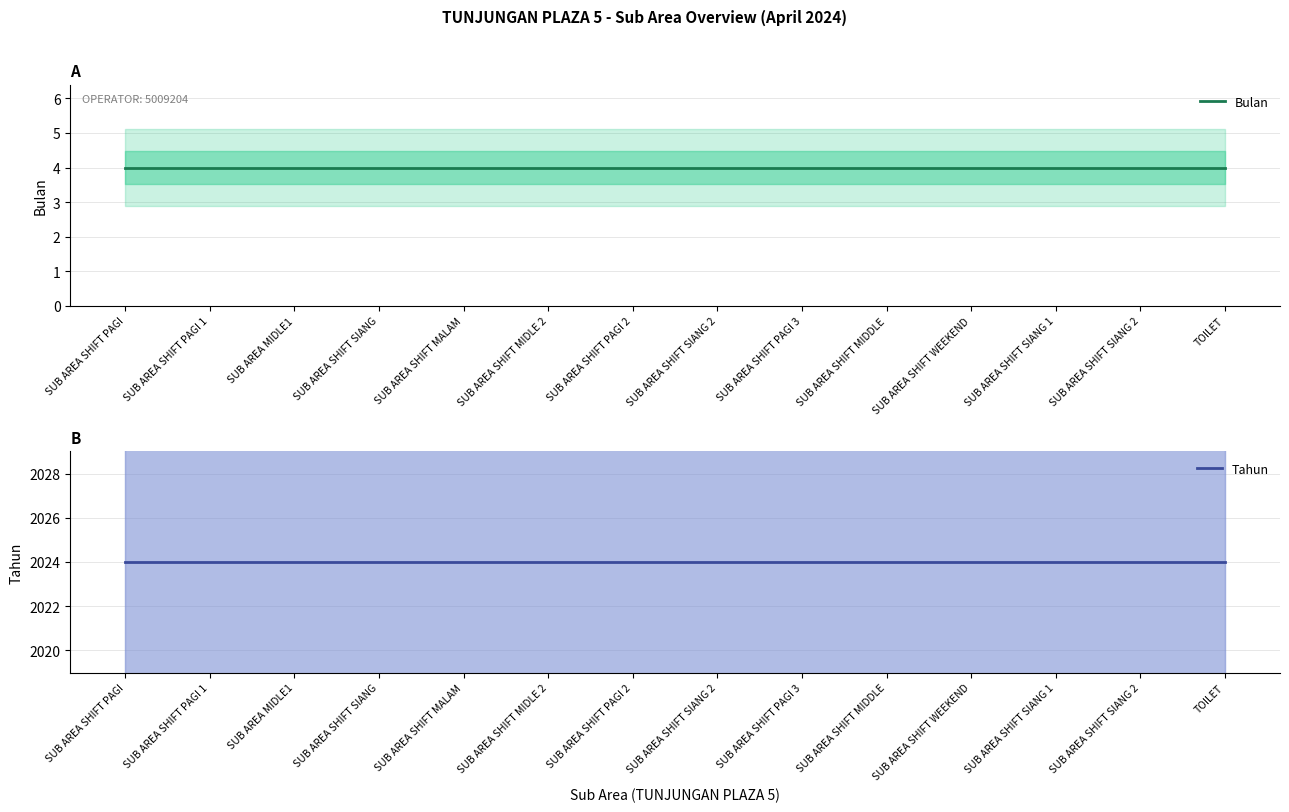

Reading right to left, list all the values displayed in this chart.

Bulan: TOILET=4	SUB AREA SHIFT SIANG 2=4	SUB AREA SHIFT SIANG 1=4	SUB AREA SHIFT WEEKEND=4	SUB AREA SHIFT MIDDLE=4	SUB AREA SHIFT PAGI 3=4	SUB AREA SHIFT SIANG 2=4	SUB AREA SHIFT PAGI 2=4	SUB AREA SHIFT MIDLE 2=4	SUB AREA SHIFT MALAM=4	SUB AREA SHIFT SIANG=4	SUB AREA MIDLE1=4	SUB AREA SHIFT PAGI 1=4	SUB AREA SHIFT PAGI=4
Tahun: TOILET=2024	SUB AREA SHIFT SIANG 2=2024	SUB AREA SHIFT SIANG 1=2024	SUB AREA SHIFT WEEKEND=2024	SUB AREA SHIFT MIDDLE=2024	SUB AREA SHIFT PAGI 3=2024	SUB AREA SHIFT SIANG 2=2024	SUB AREA SHIFT PAGI 2=2024	SUB AREA SHIFT MIDLE 2=2024	SUB AREA SHIFT MALAM=2024	SUB AREA SHIFT SIANG=2024	SUB AREA MIDLE1=2024	SUB AREA SHIFT PAGI 1=2024	SUB AREA SHIFT PAGI=2024